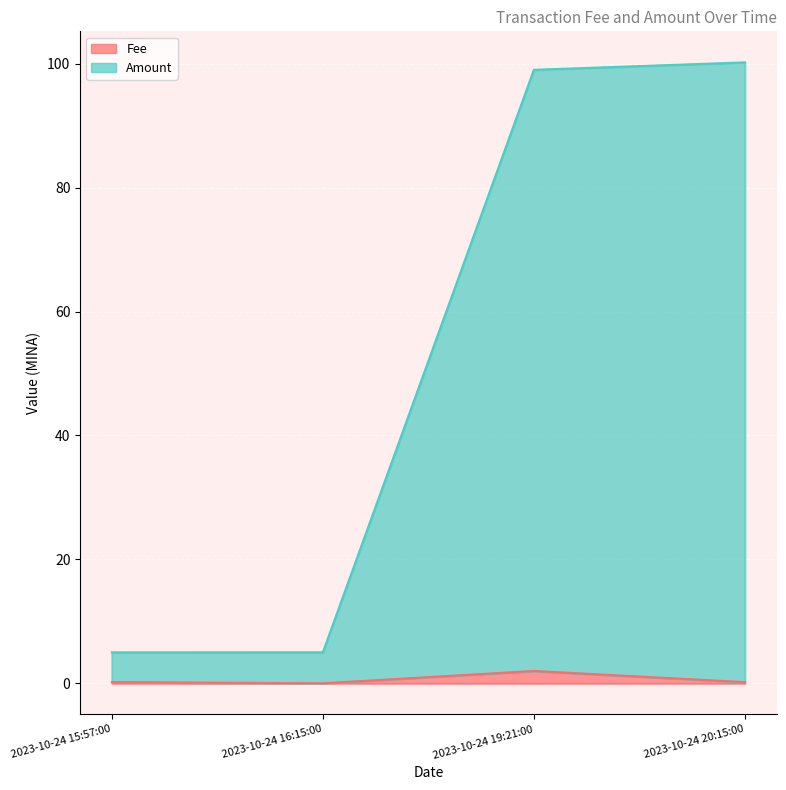

List the labels in order of Amount value, largest first.

2023-10-24 20:15:00, 2023-10-24 19:21:00, 2023-10-24 16:15:00, 2023-10-24 15:57:00